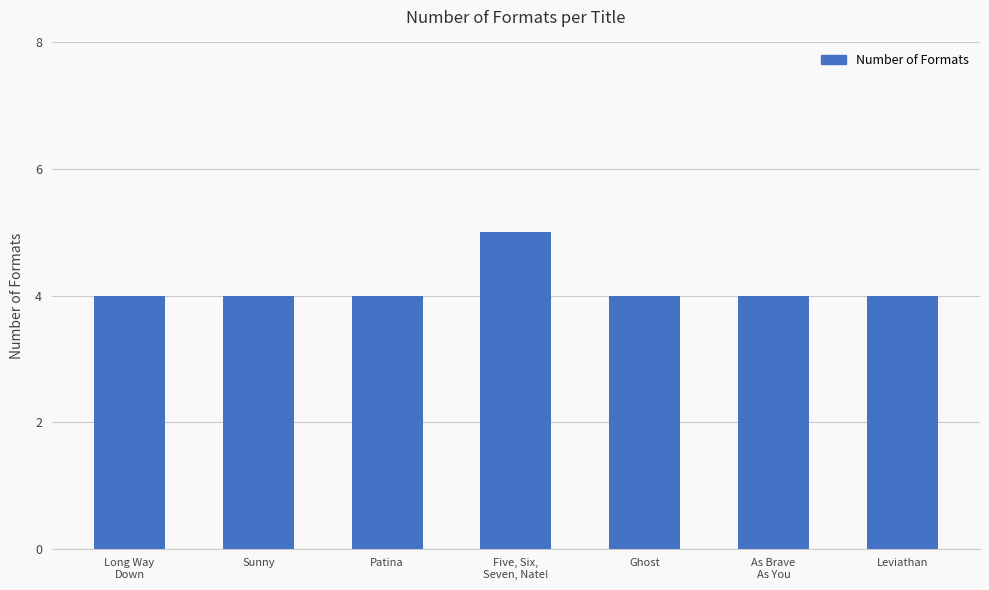

What position from the right is Sunny?

6